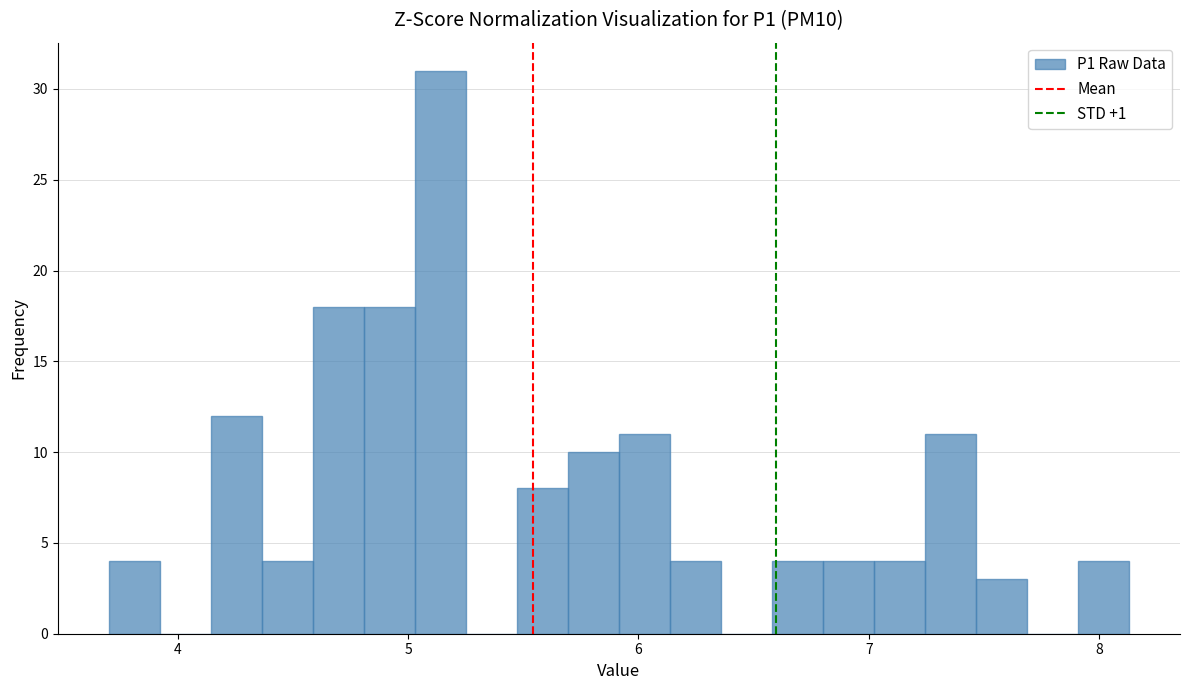

Around what value on the x-axis is the tallest bar? Give the approximate position of its centre, as read against the axis.

5.1